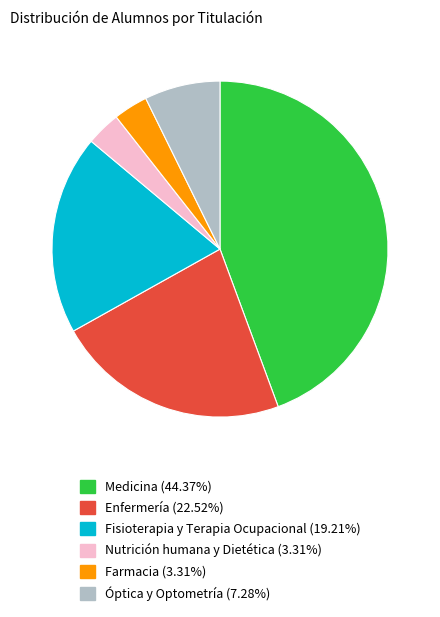

What is the largest slice in the pie chart?

Medicina